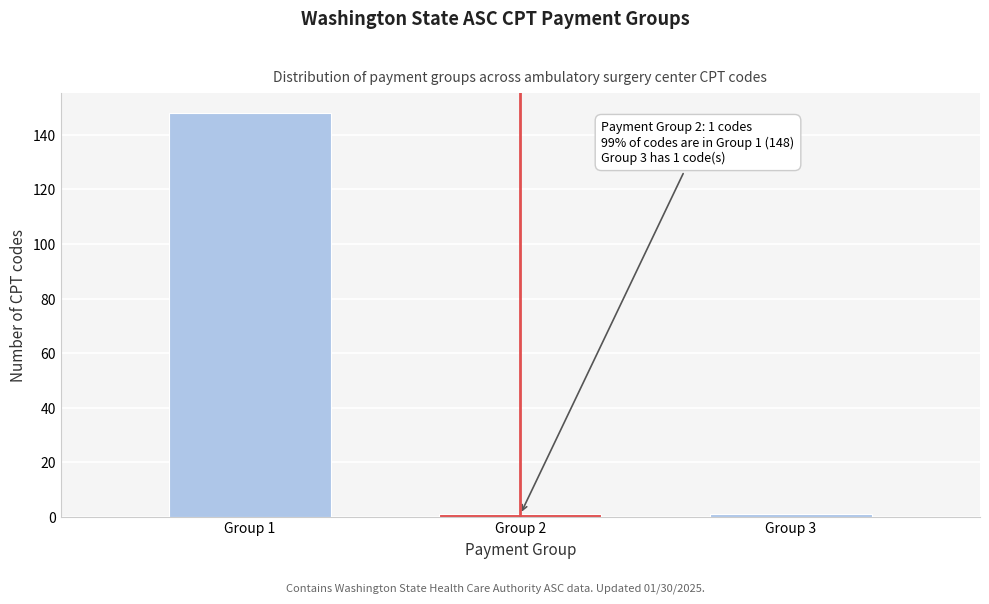

Reading left to right, extract all data points from this chart.

148	1	1